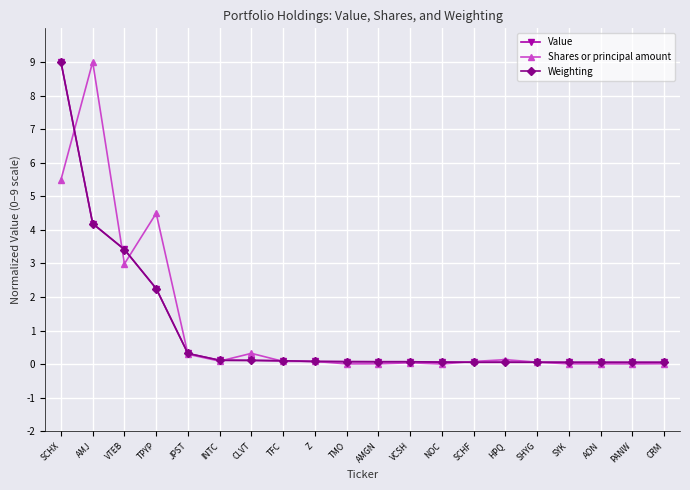

What is the difference between the highest and lowest values at TPYP?

2.2